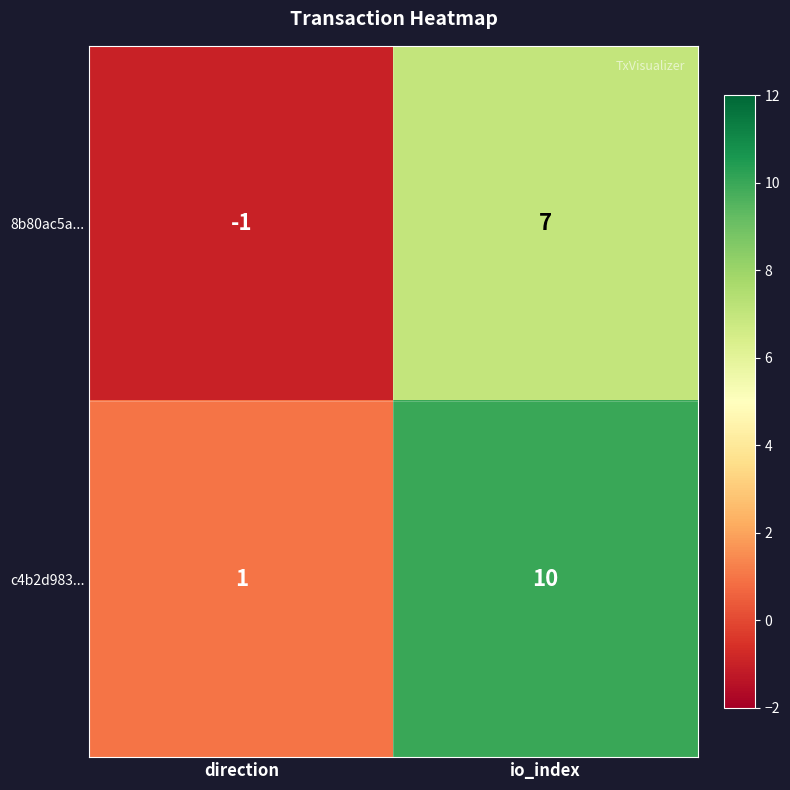

Which series has the widest spread of values?

c4b2d983...